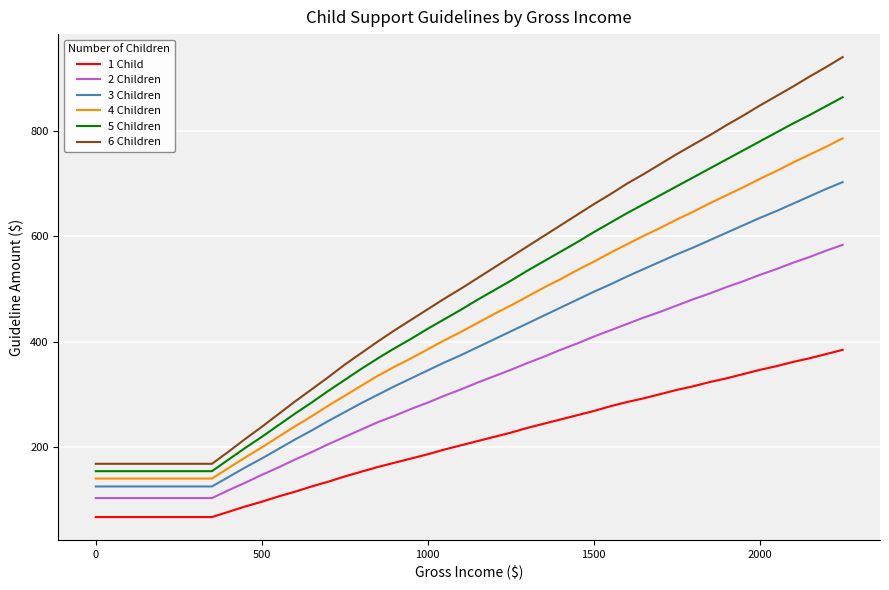

Which series has the largest range (max minus min)?

6 Children